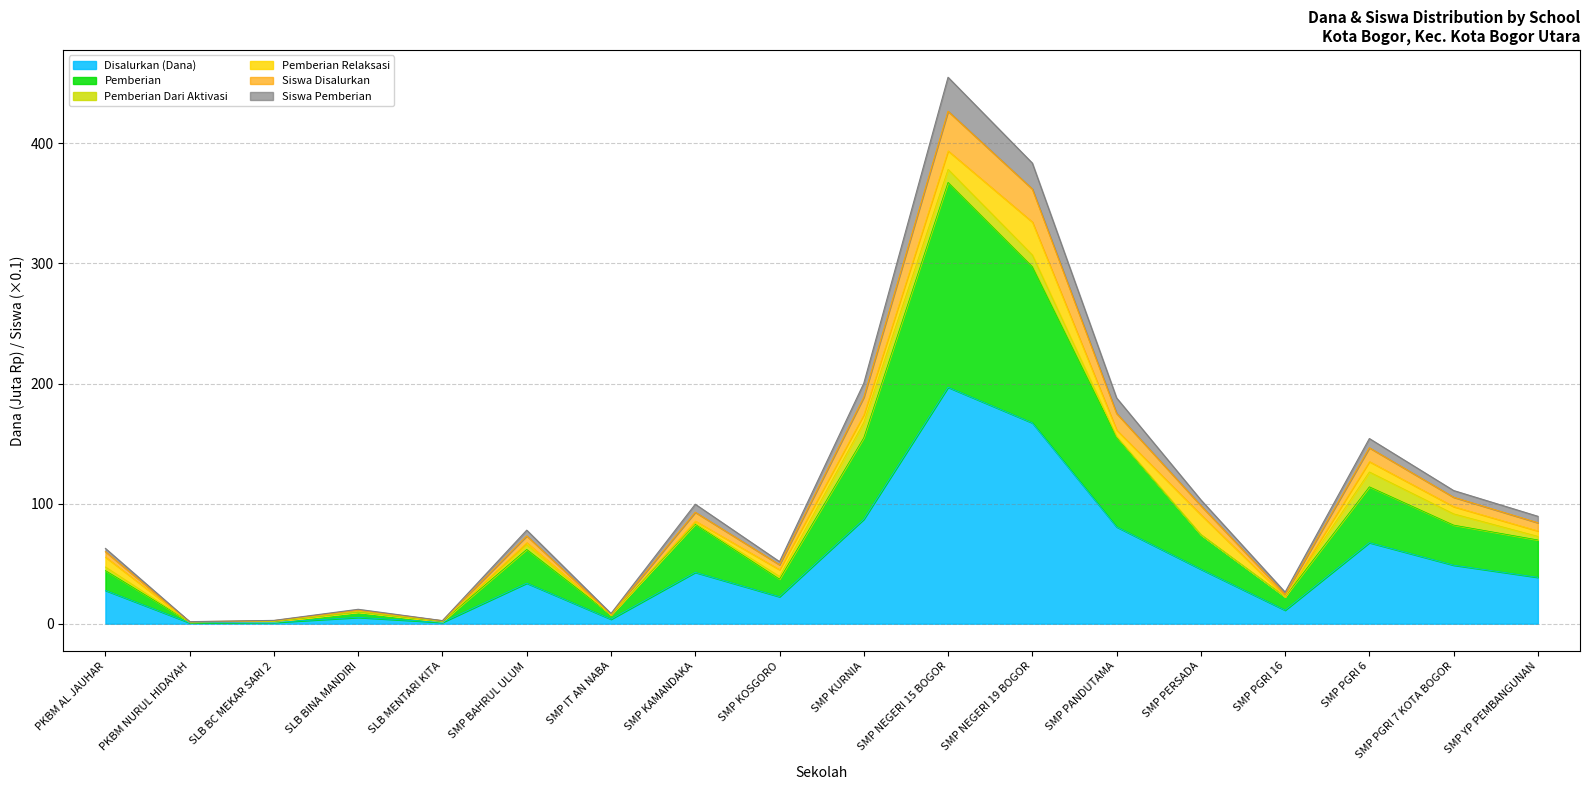

Which category has the highest value in the Disalurkan (Dana) series?

SMP NEGERI 15 BOGOR